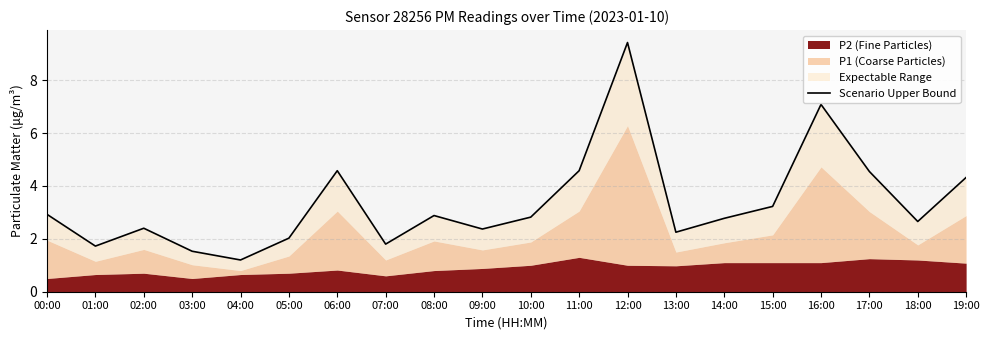

What is the label of the 18th point from the left?

17:00